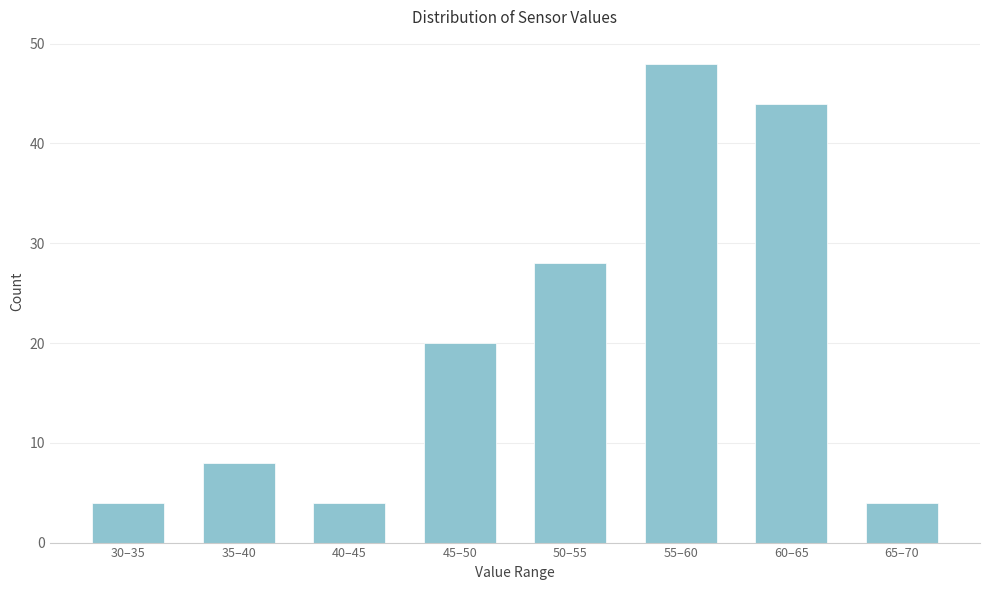

Reading left to right, transcribe all the data shown in this chart.

4	8	4	20	28	48	44	4